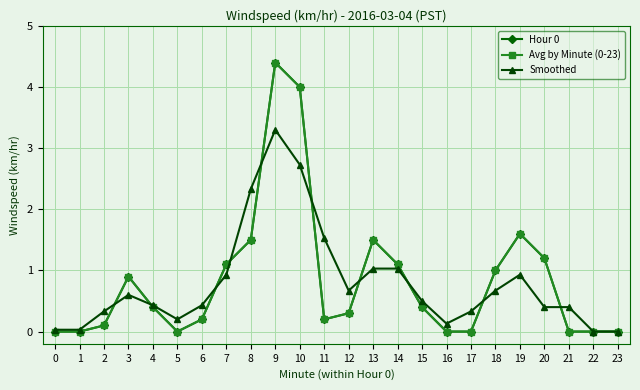

Is this an area chart (filled region under the line)?

No